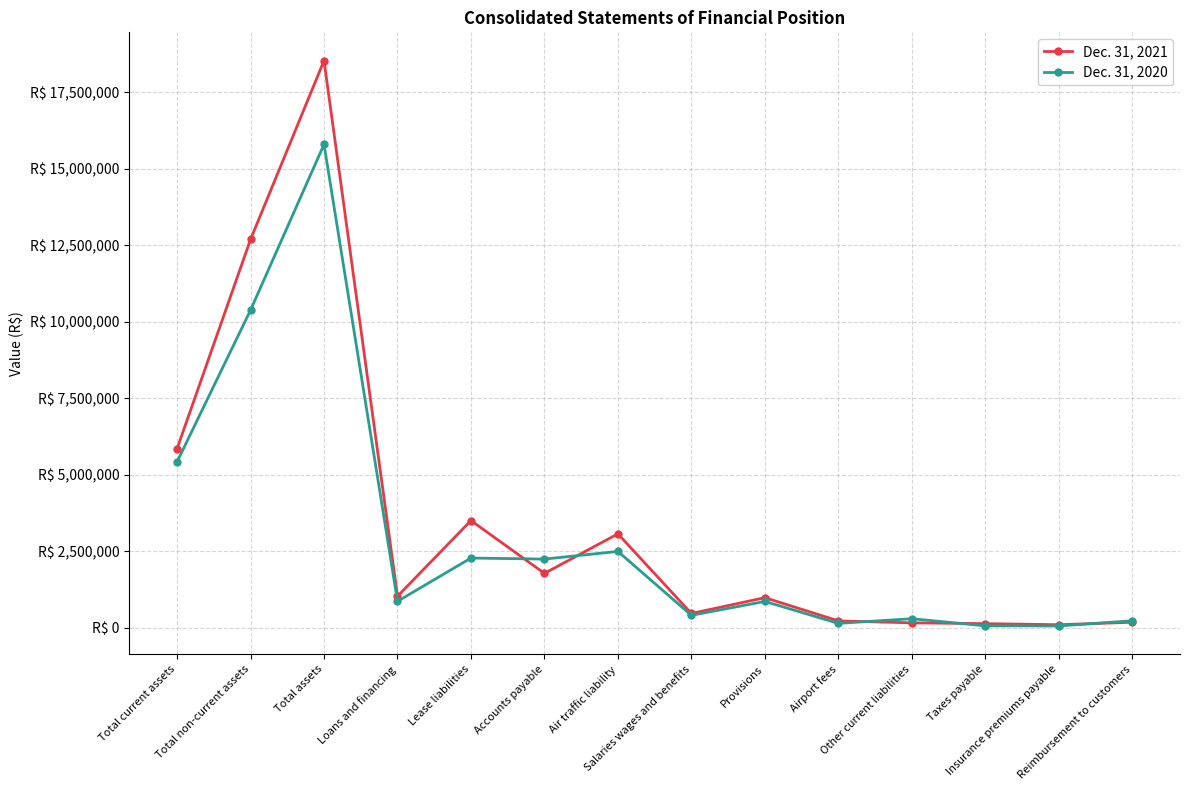

Where is the first local minimum for Dec. 31, 2021?

Loans and financing